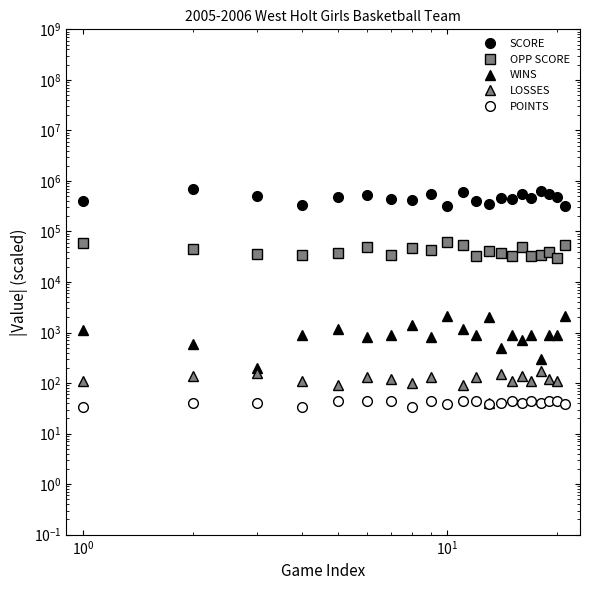

Is the value of POINTS at 15 greater than the value of OPP SCORE at $\mathdefault{10^{0}}$?

No